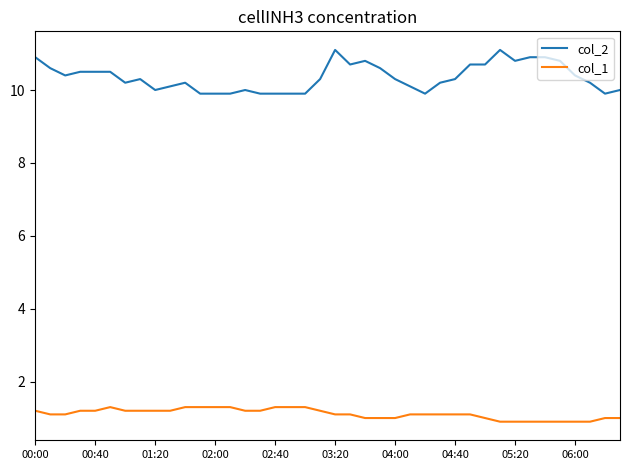

Rank the series by their maximum value, from lowest to highest.

col_1, col_2